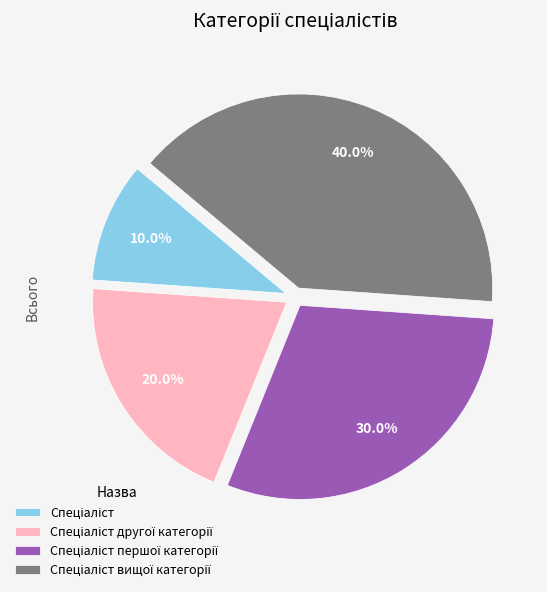

Is there a majority slice in this chart?

No